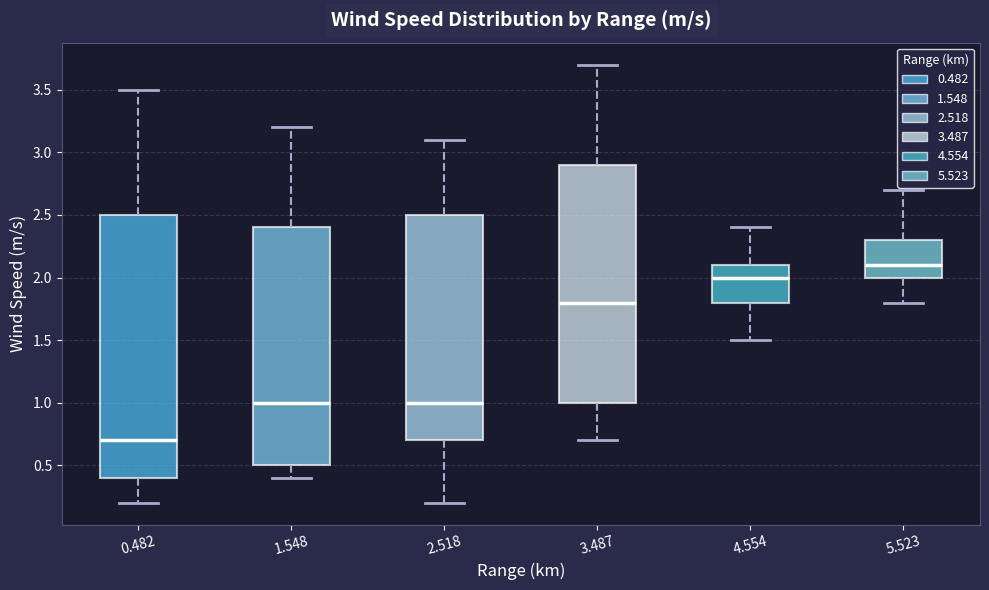

Where is the upper edge of the box at x = 2.518 on the y-axis? The values are not printed on the chart, so give them approximately, as read against the axis.

2.5